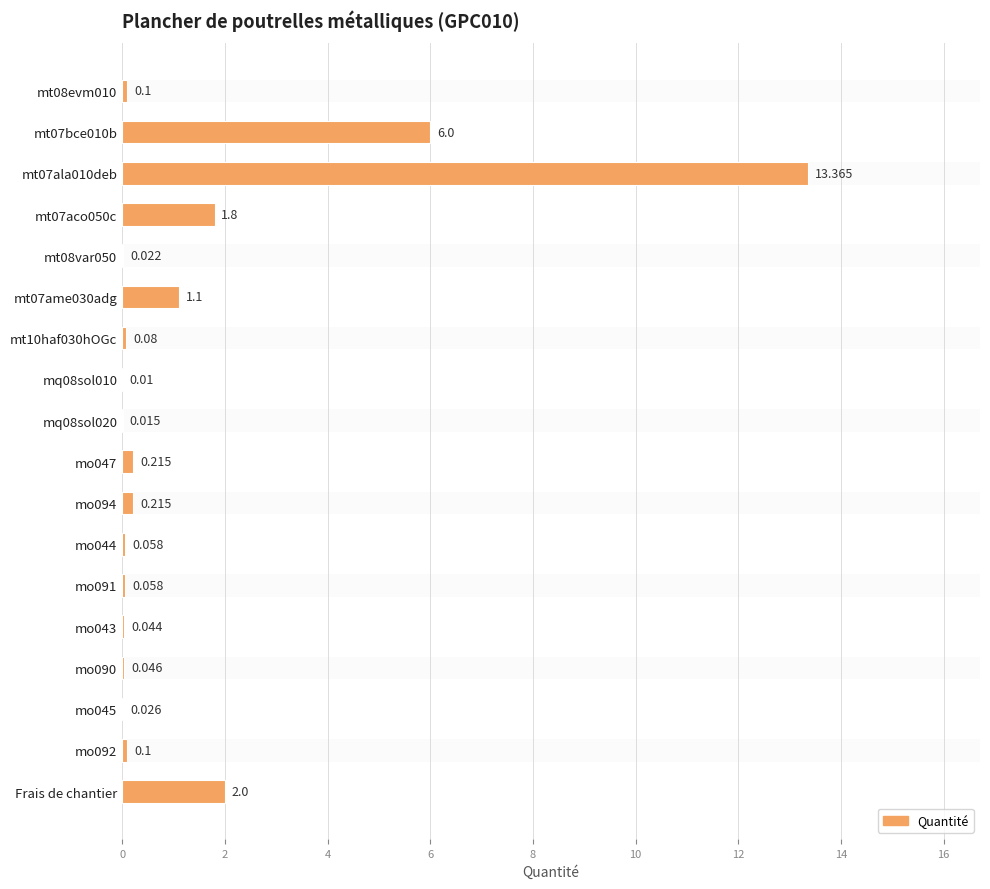

Are the bars horizontal?

Yes